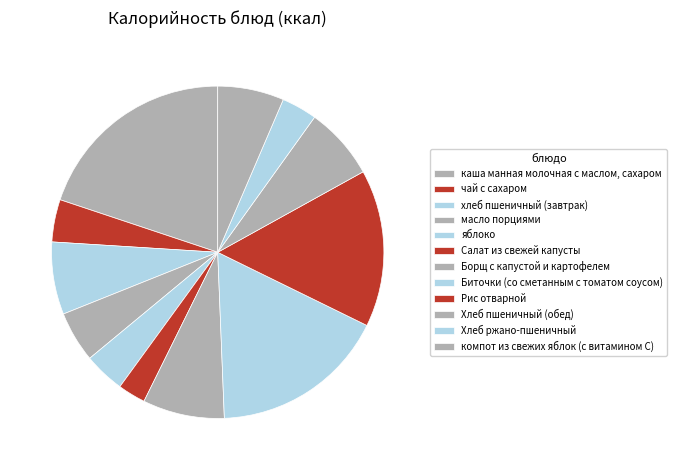

How many slices are in this pie chart?

12